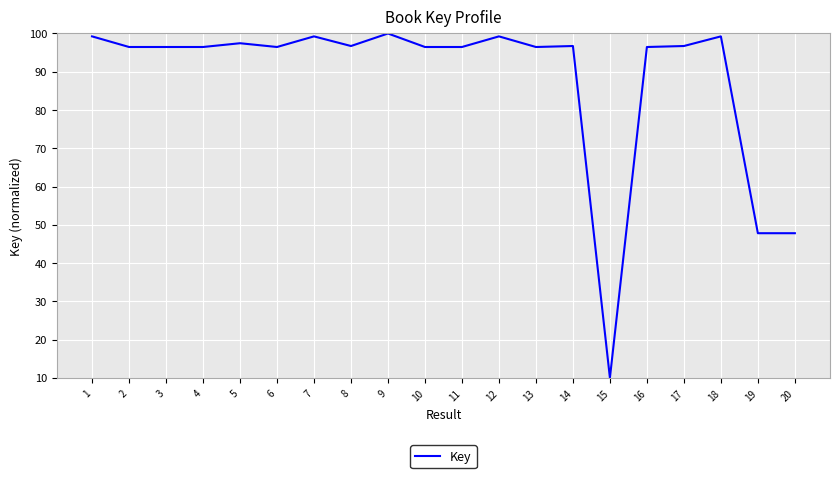

What is the ratio of the value at 13 to the value at 12?

1.0